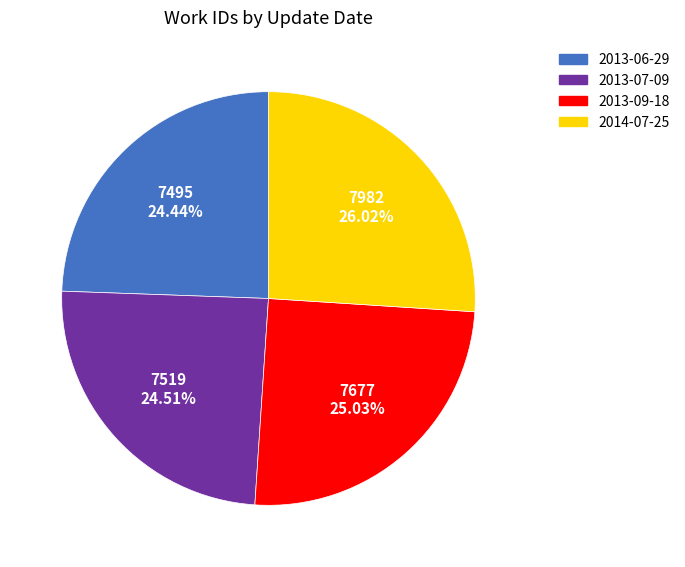

What percentage is the 2013-09-18 slice, to the nearest percent?

25%